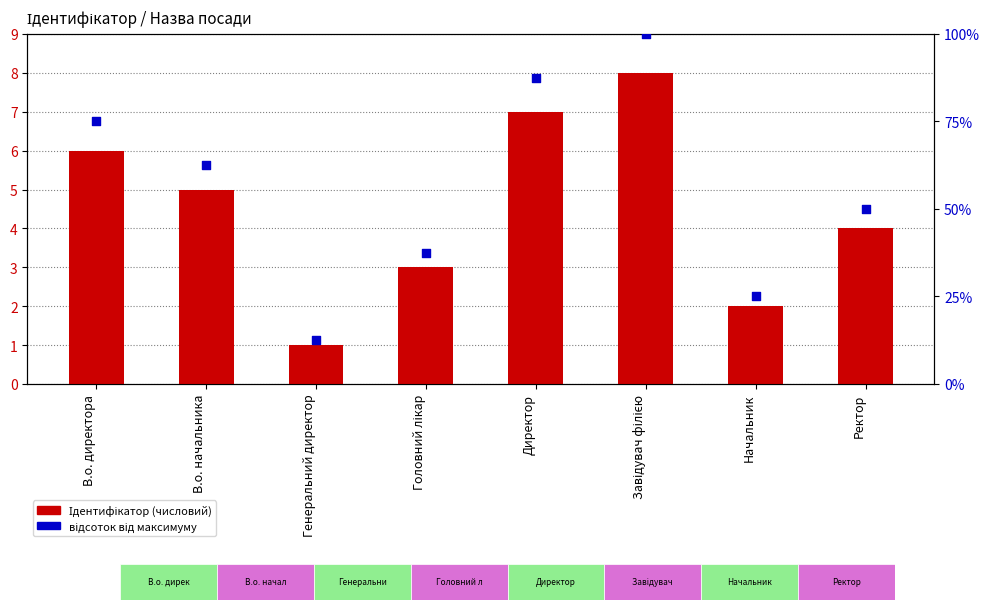

What is the total value across all series at Ректор?

54.0